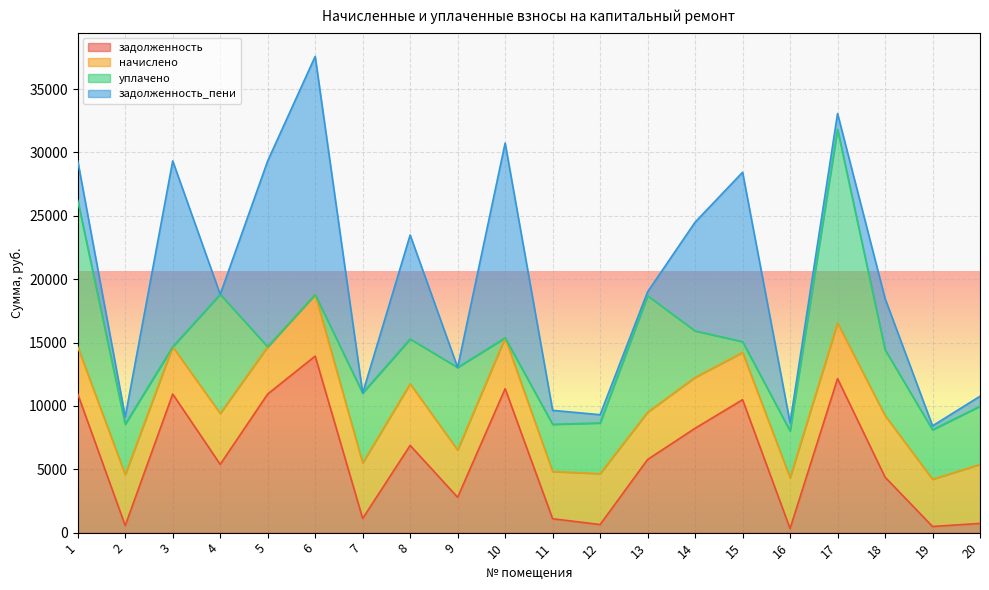

How many distinct data groups are displayed?

4